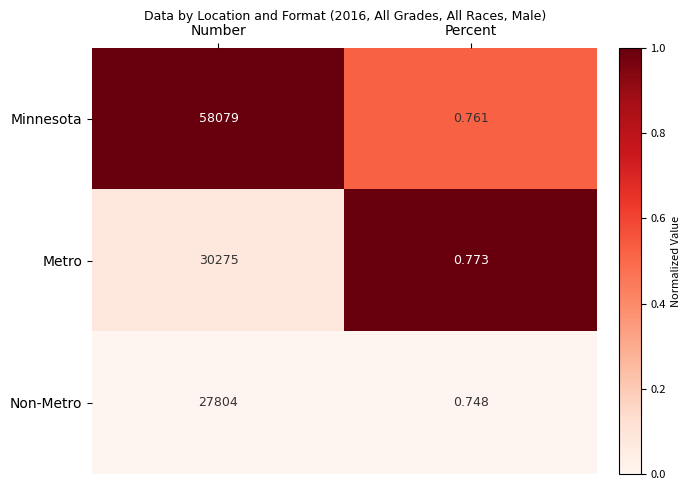

At how many categories does at least one series exceed 0?

2